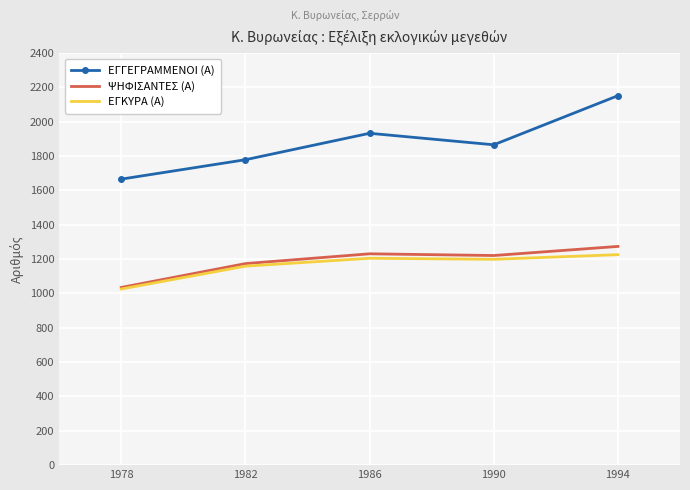

Is the value of ΨΗΦΙΣΑΝΤΕΣ (Α) at 1986 greater than the value of ΕΓΚΥΡΑ (Α) at 1986?

Yes